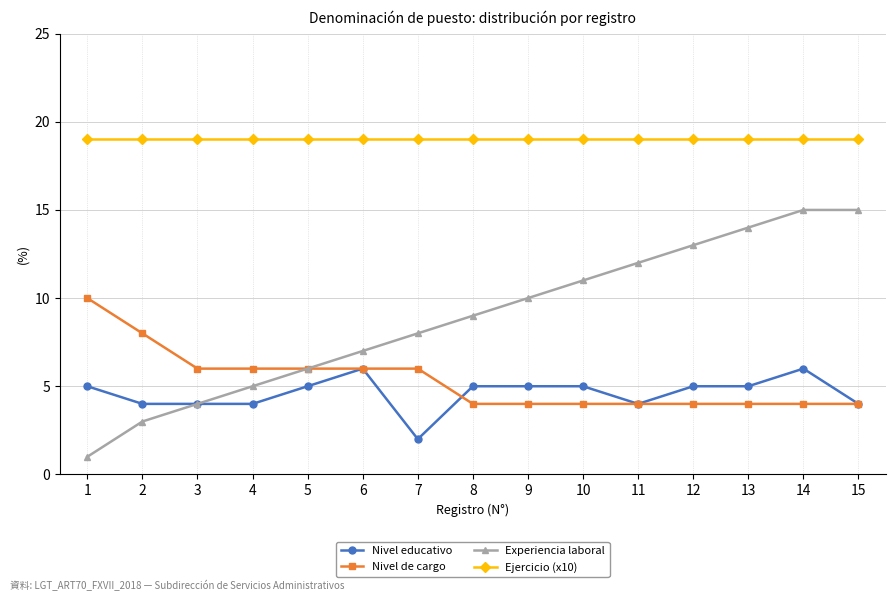

Which series has the largest range (max minus min)?

Experiencia laboral